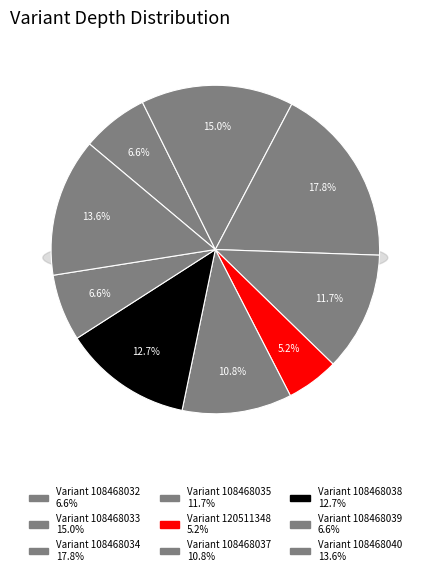

Is there any slice that represents more than half of the pie?

No